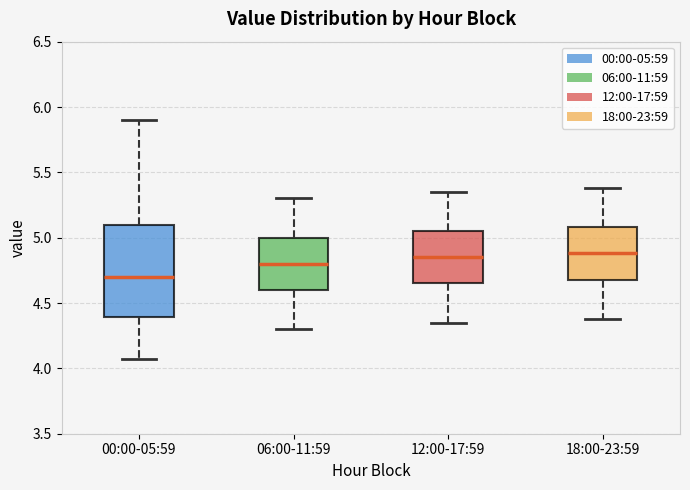

Which box is the tallest, from its lower edge to its upper edge?

00:00-05:59